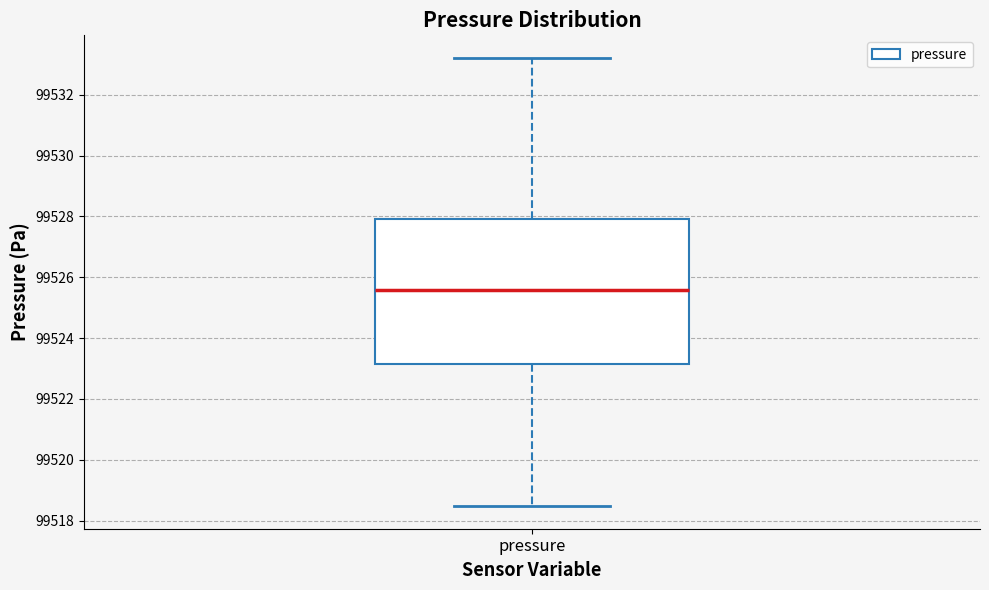

Where does the lower whisker of the box for pressure end on the y-axis? The values are not printed on the chart, so give them approximately, as read against the axis.

99518.4